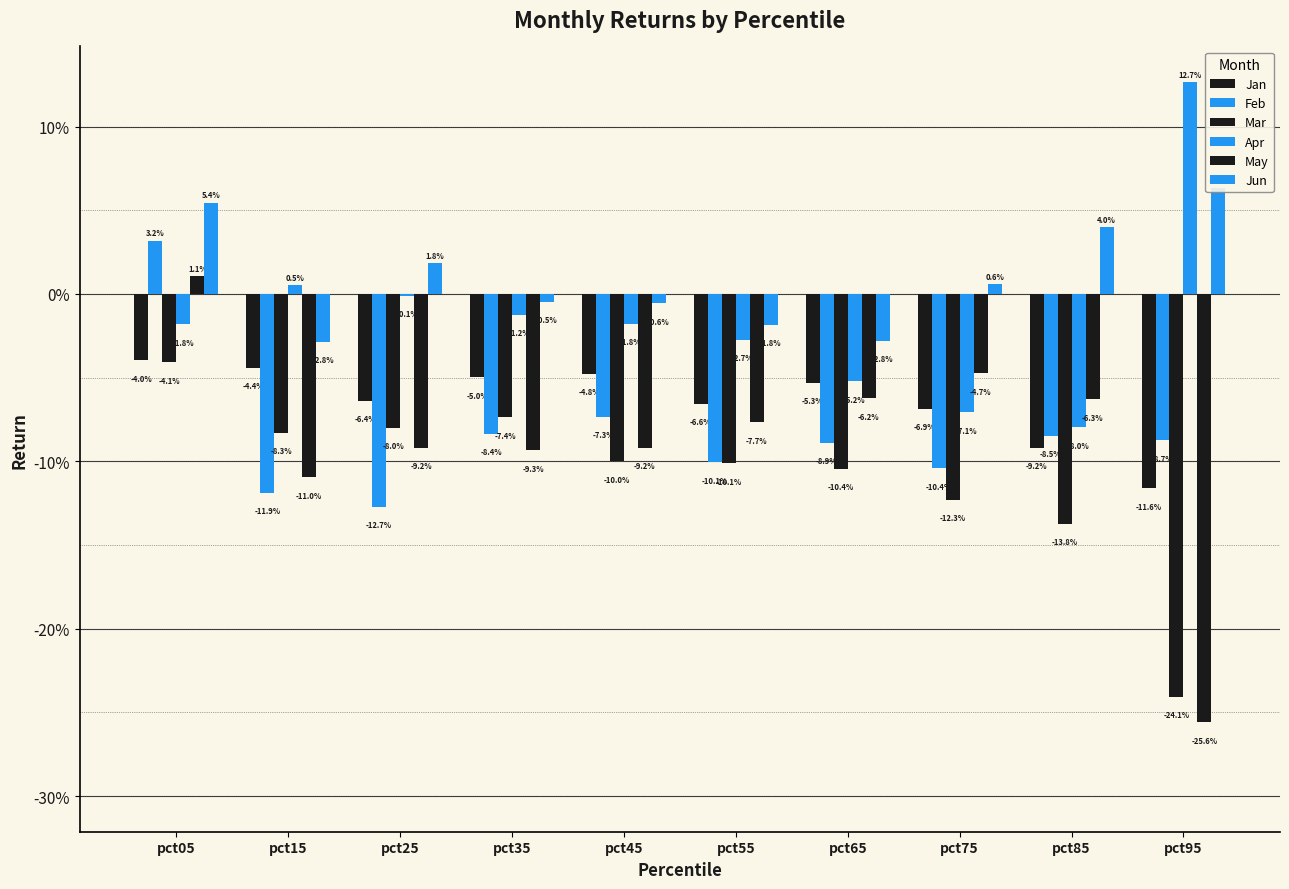

Where is Apr nearest to the value 0?

pct25